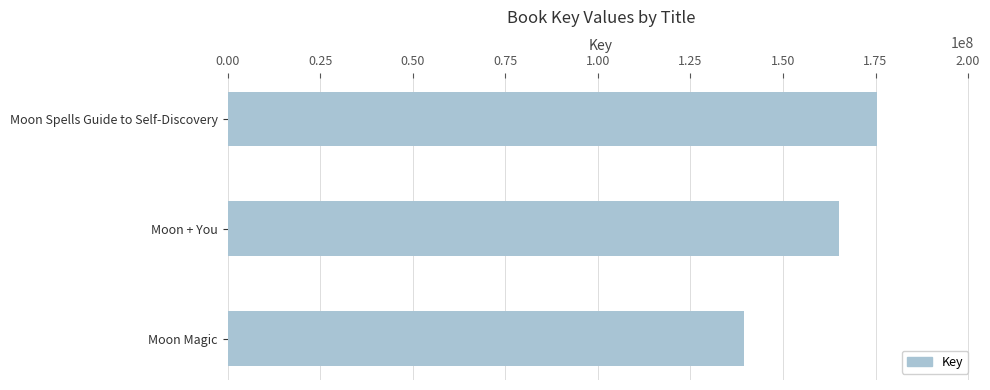

Is it true that the value at Moon Magic is 139509840?

True